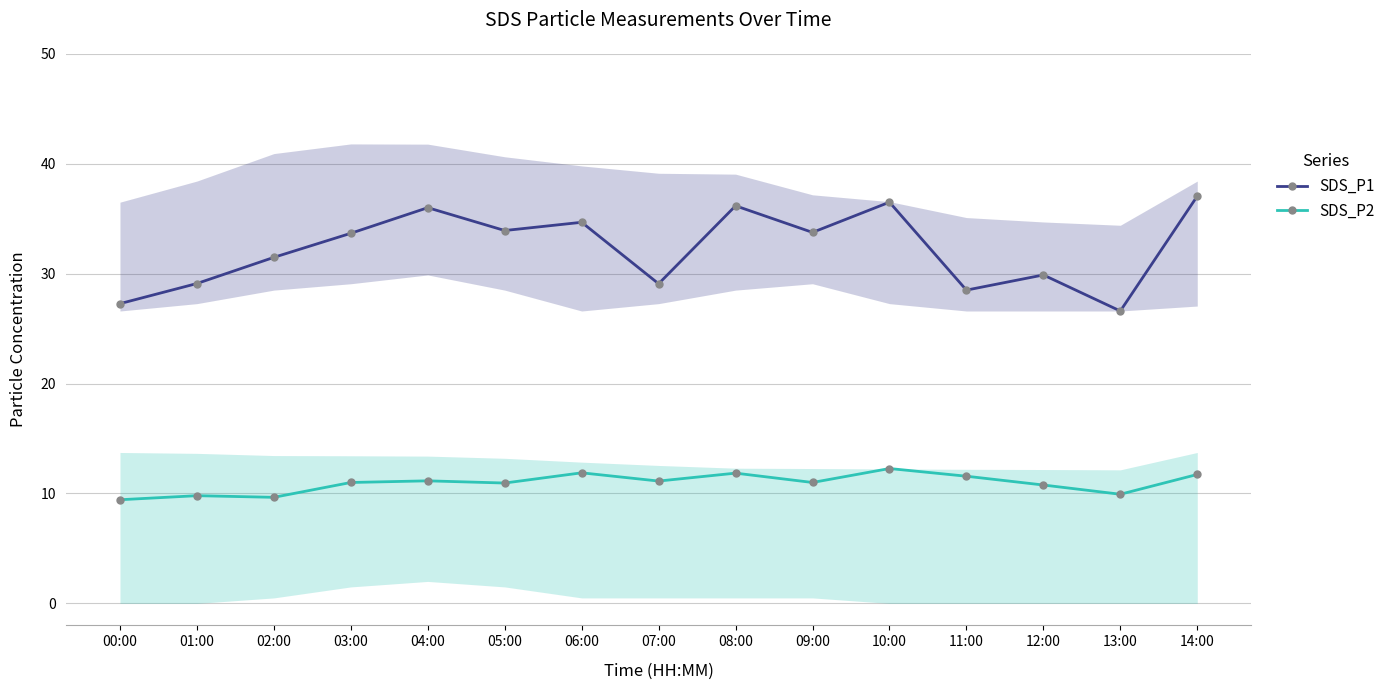

What is the label of the 4th point from the left?

03:00